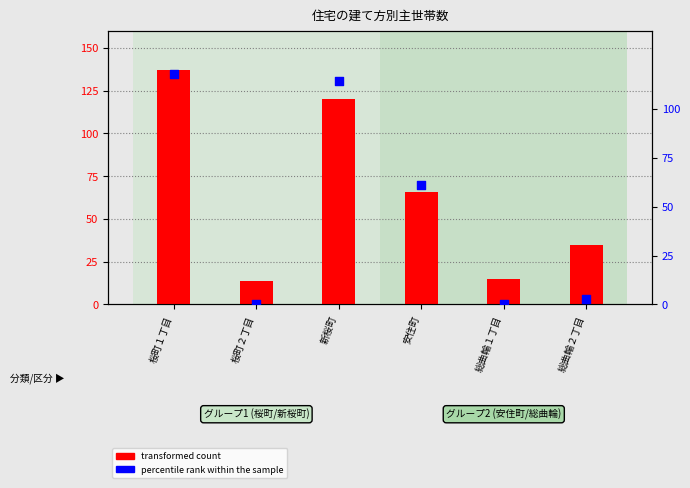

At which category is the sum across all series the highest?

桜町１丁目